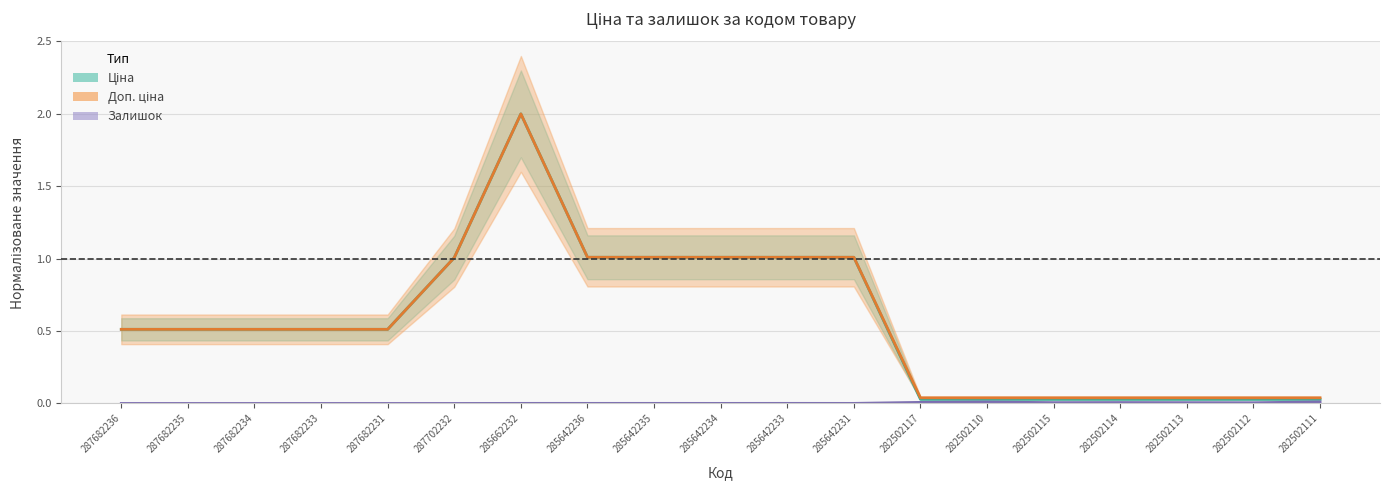

True or false: Залишок (centre) and Доп. ціна (centre) cross at least once.

False